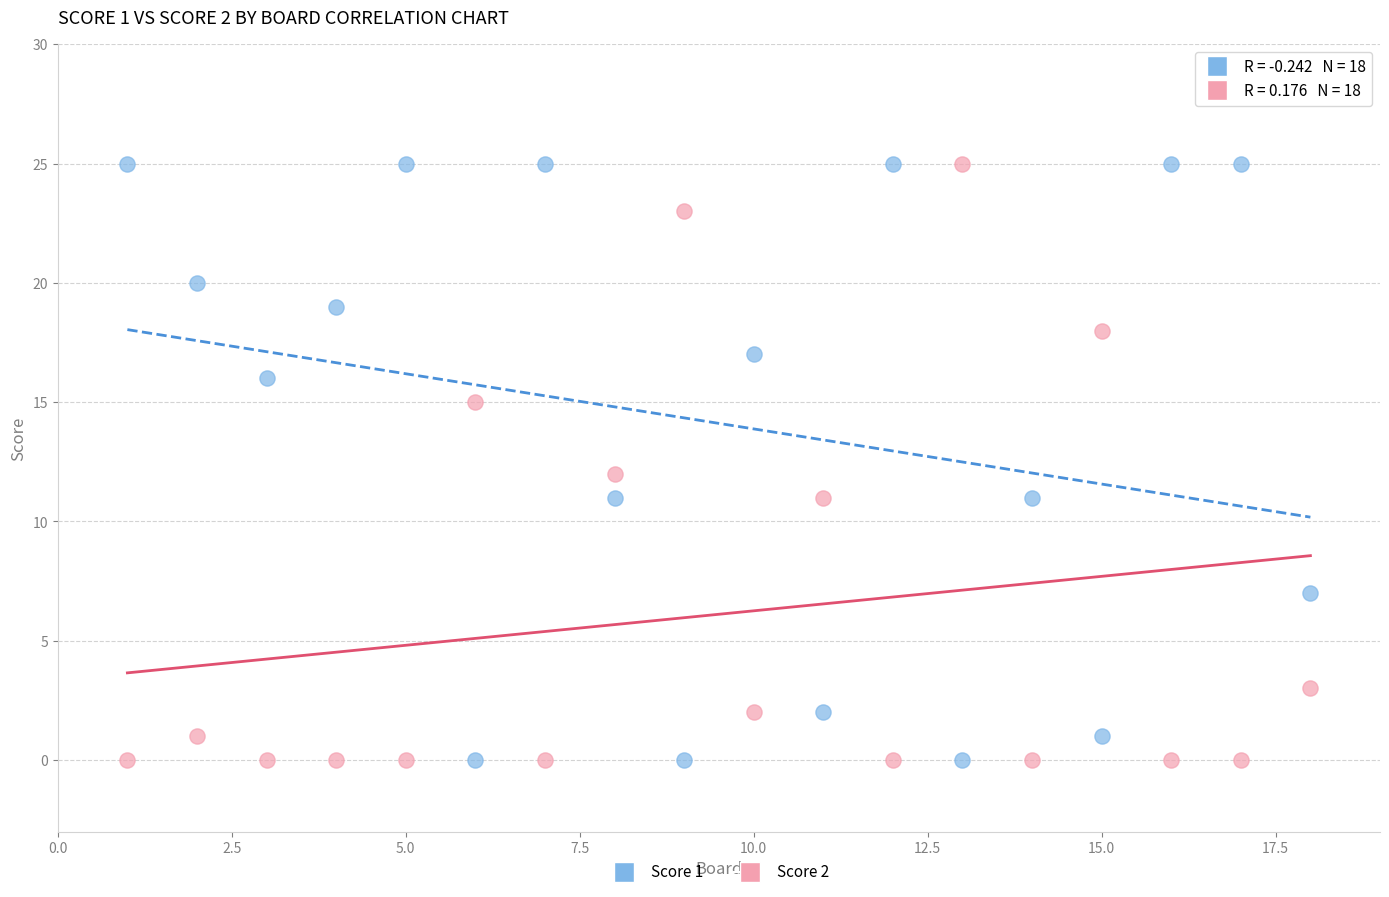

Across all data points, what is the range of Y values (max minus min)?

25